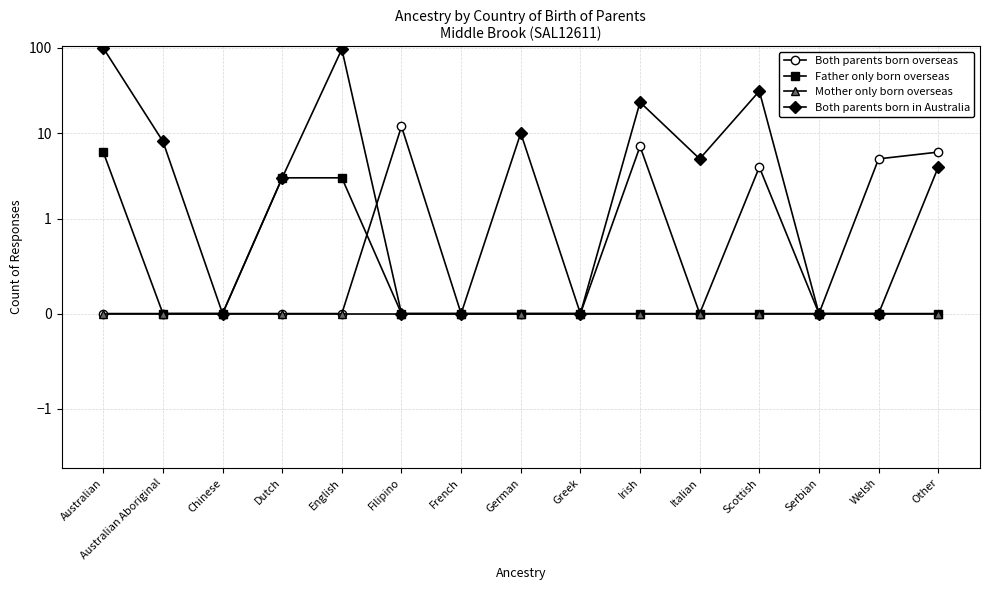

Is it true that Mother only born overseas equals 0 at Filipino?

True